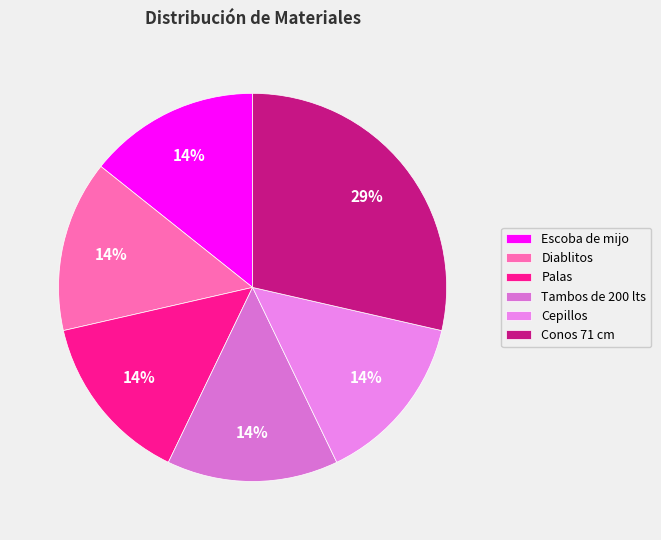

What is the ratio of the value at Conos 71 cm to the value at Diablitos?

2.0